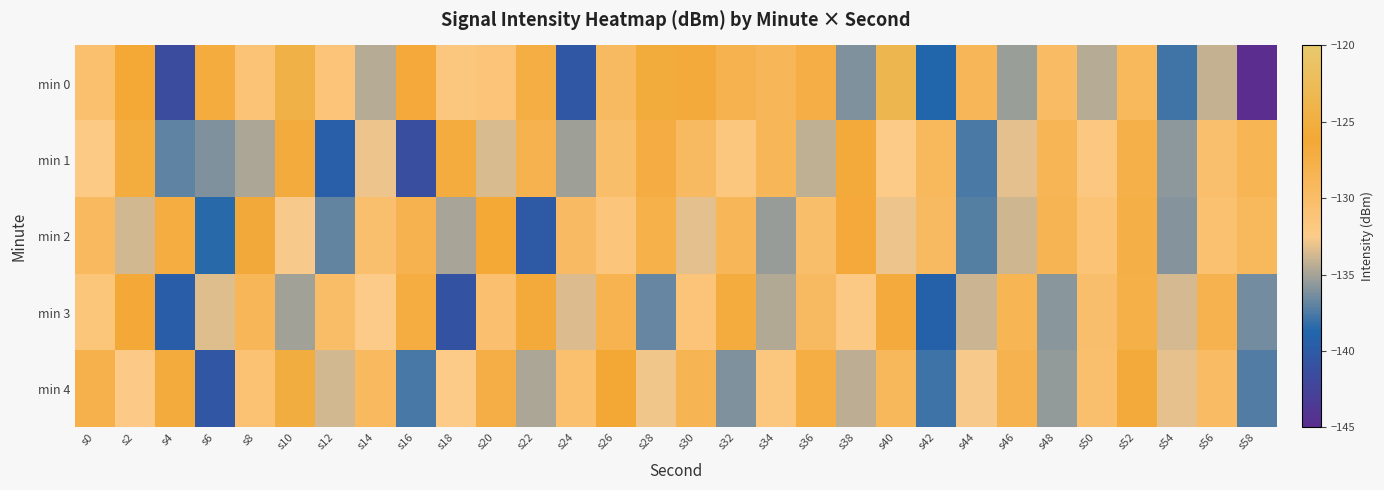

What is the total value across all series at s46?

-658.9